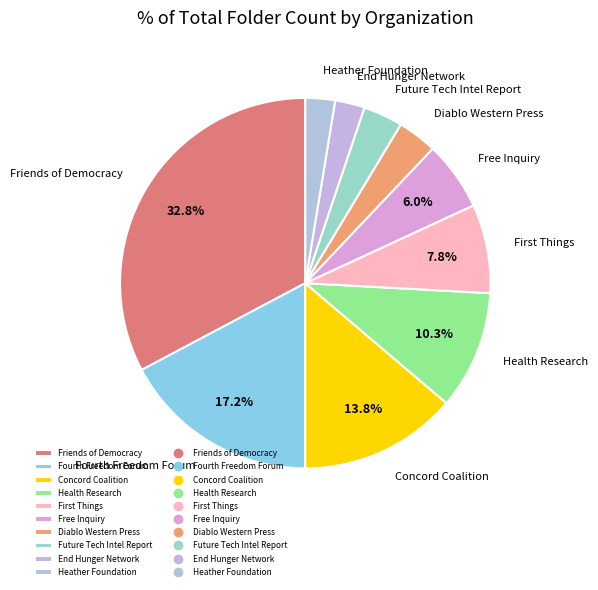

To the nearest percent, what is the average slice percentage?

10%